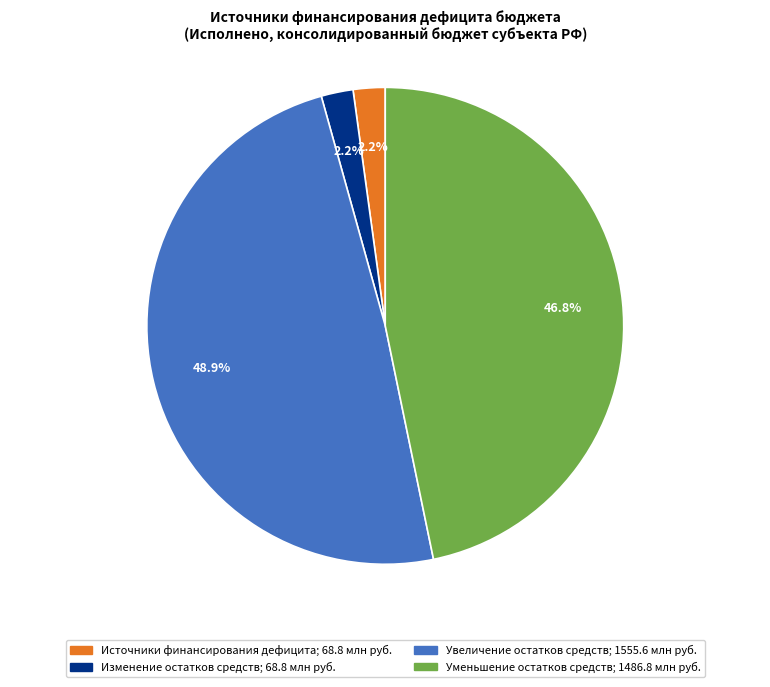

Between Уменьшение остатков средств and Изменение остатков средств, which is larger?

Уменьшение остатков средств